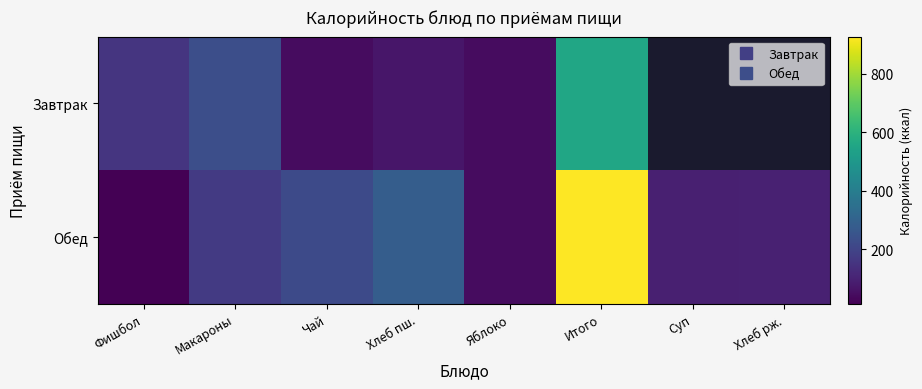

Rank the categories by Обед value from highest to lowest.

Итого, Хлеб пш., Чай, Макароны, Хлеб рж., Суп, Яблоко, Фишбол